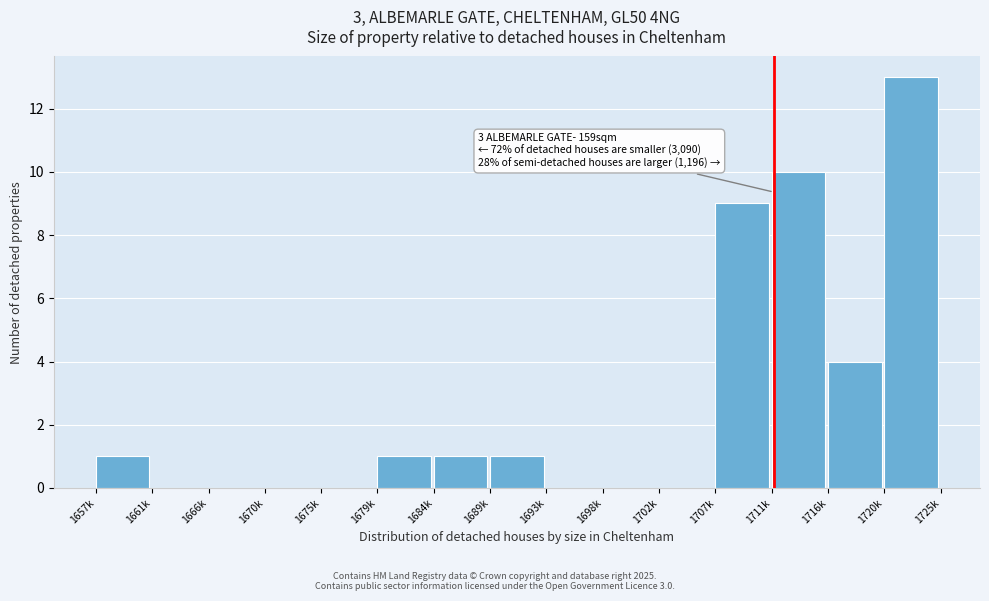

Reading right to left, extract all data points from this chart.

1720k=13	1716k=4	1711k=10	1707k=9	1702k=0	1698k=0	1693k=0	1689k=1	1684k=1	1679k=1	1675k=0	1670k=0	1666k=0	1661k=0	1657k=1